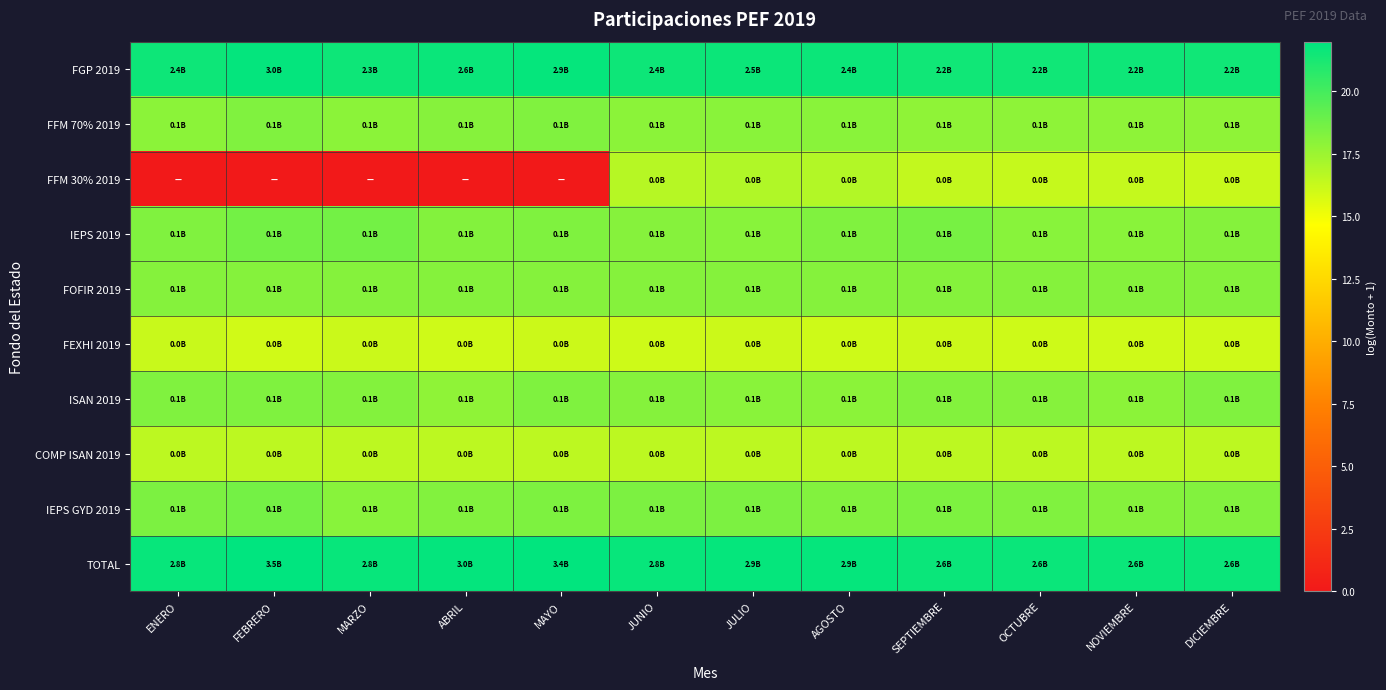

What is the spread (max minus min) of values at MARZO?

21.7